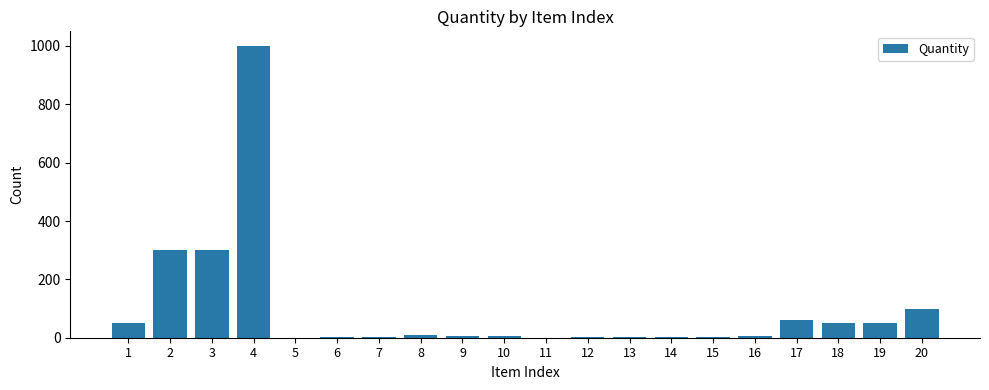

What is the greatest value displayed?

1000.0